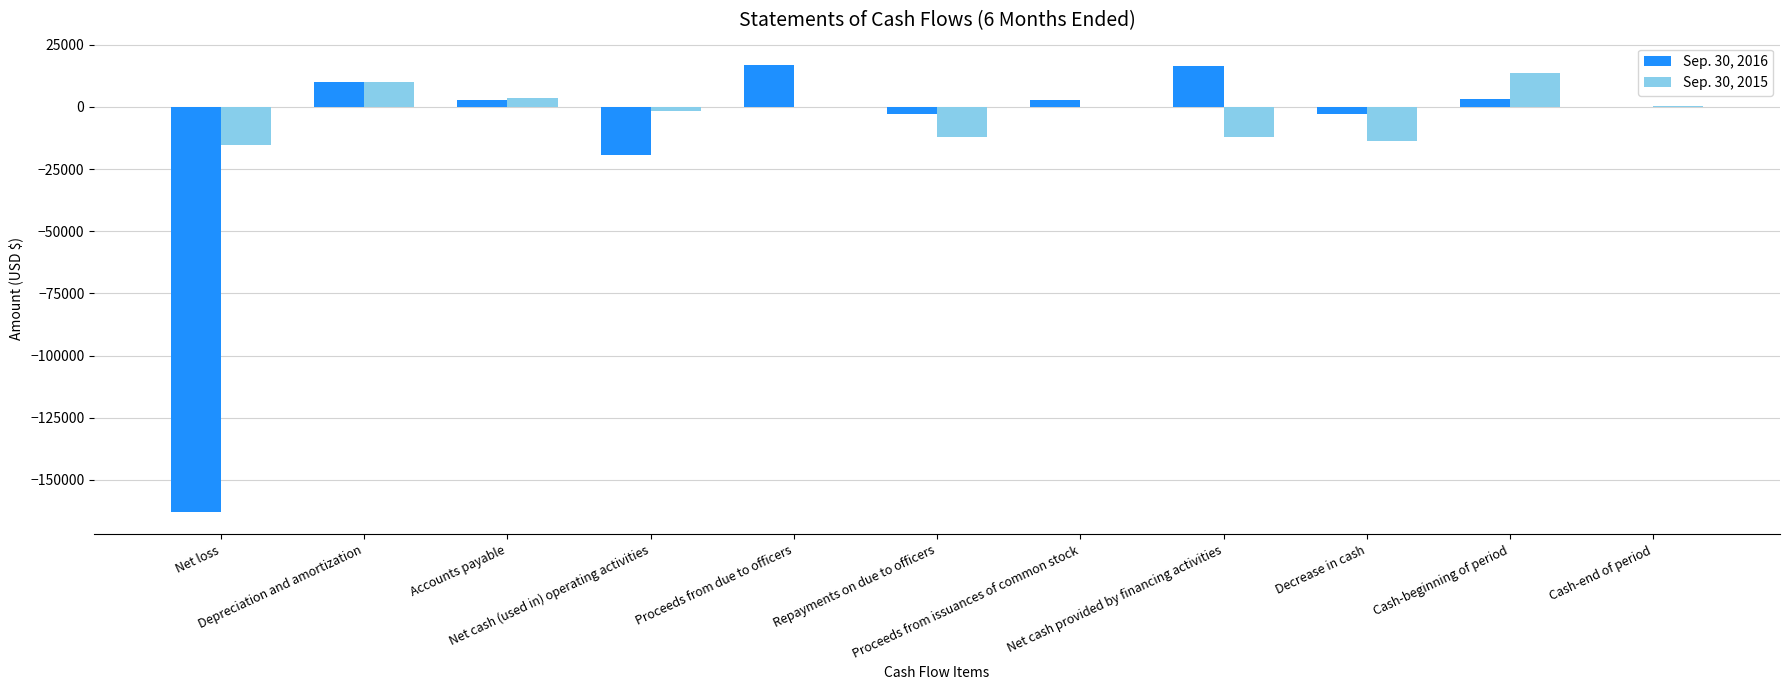

Which series has the largest total across all categories?

Sep. 30, 2015